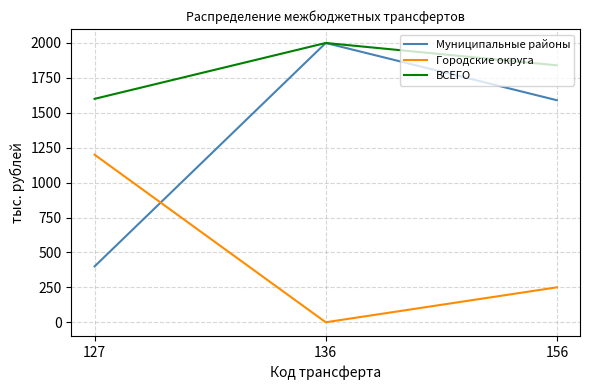

At which label does ВСЕГО first exceed 1840?

136